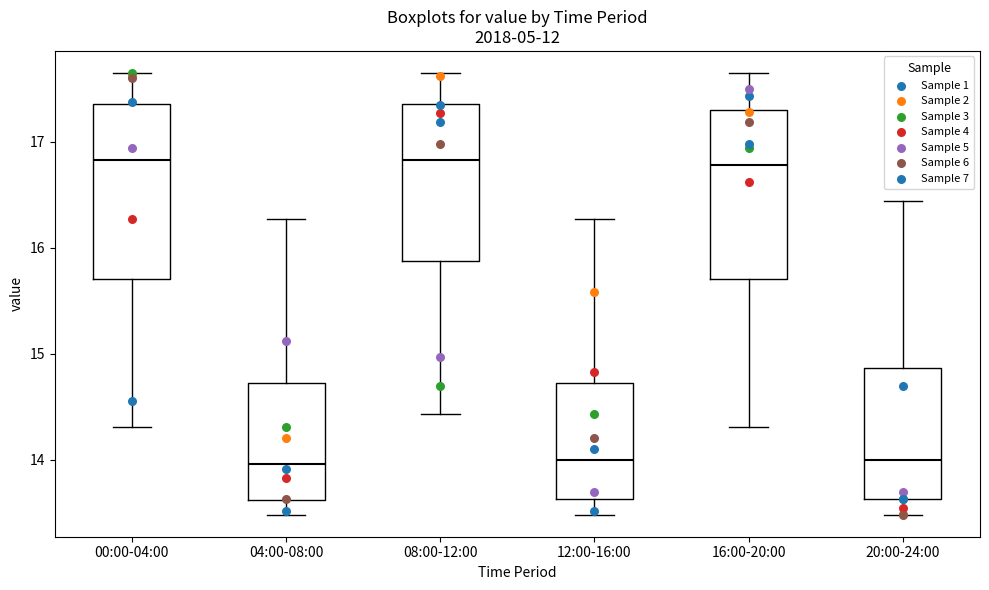

Where does the median line of the box for 04:00-08:00 sit on the y-axis? The values are not printed on the chart, so give them approximately, as read against the axis.

14.0